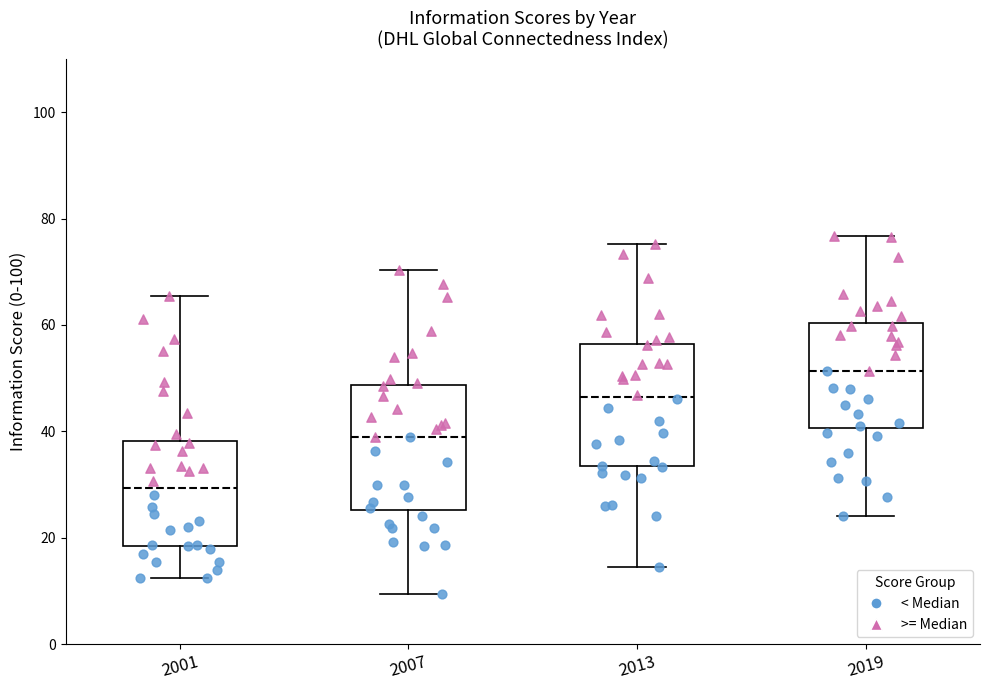

Reading left to right, read every box against the y-axis: the position of its median line, the range the box covers, and the ends of its whiskers. The values are not printed on the chart, so give them approximately, as read against the axis.

2001: median 30, box 18 to 38, whiskers 12 to 66
2007: median 38, box 26 to 48, whiskers 10 to 70
2013: median 46, box 34 to 56, whiskers 14 to 76
2019: median 52, box 40 to 60, whiskers 24 to 76